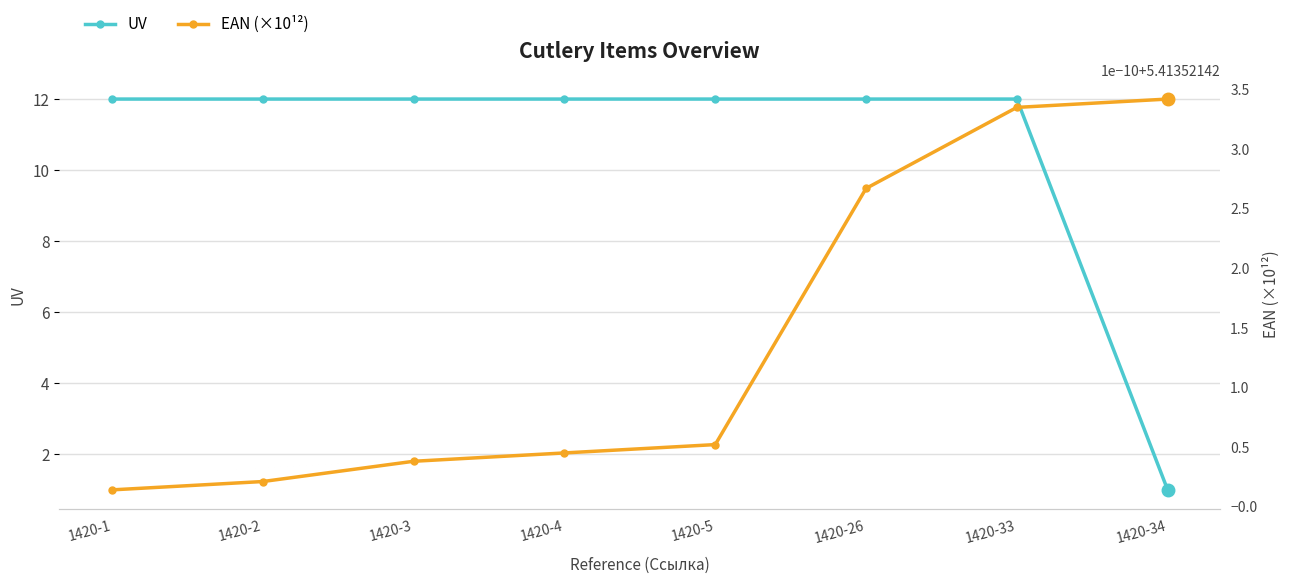

Reading left to right, list all the values displayed in this chart.

UV: 12.0	12.0	12.0	12.0	12.0	12.0	12.0	1.0
EAN (×10¹²): 5.4	5.4	5.4	5.4	5.4	5.4	5.4	5.4